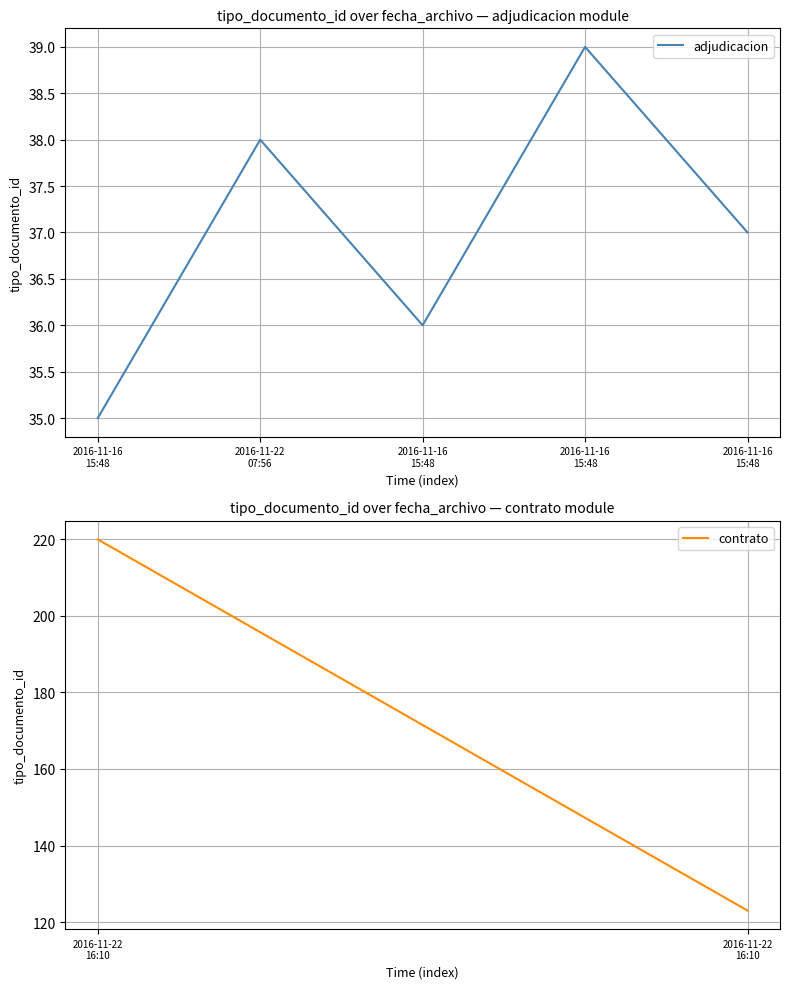

The chart shows a value of 38 at 2016-11-22
07:56. True or false?

True